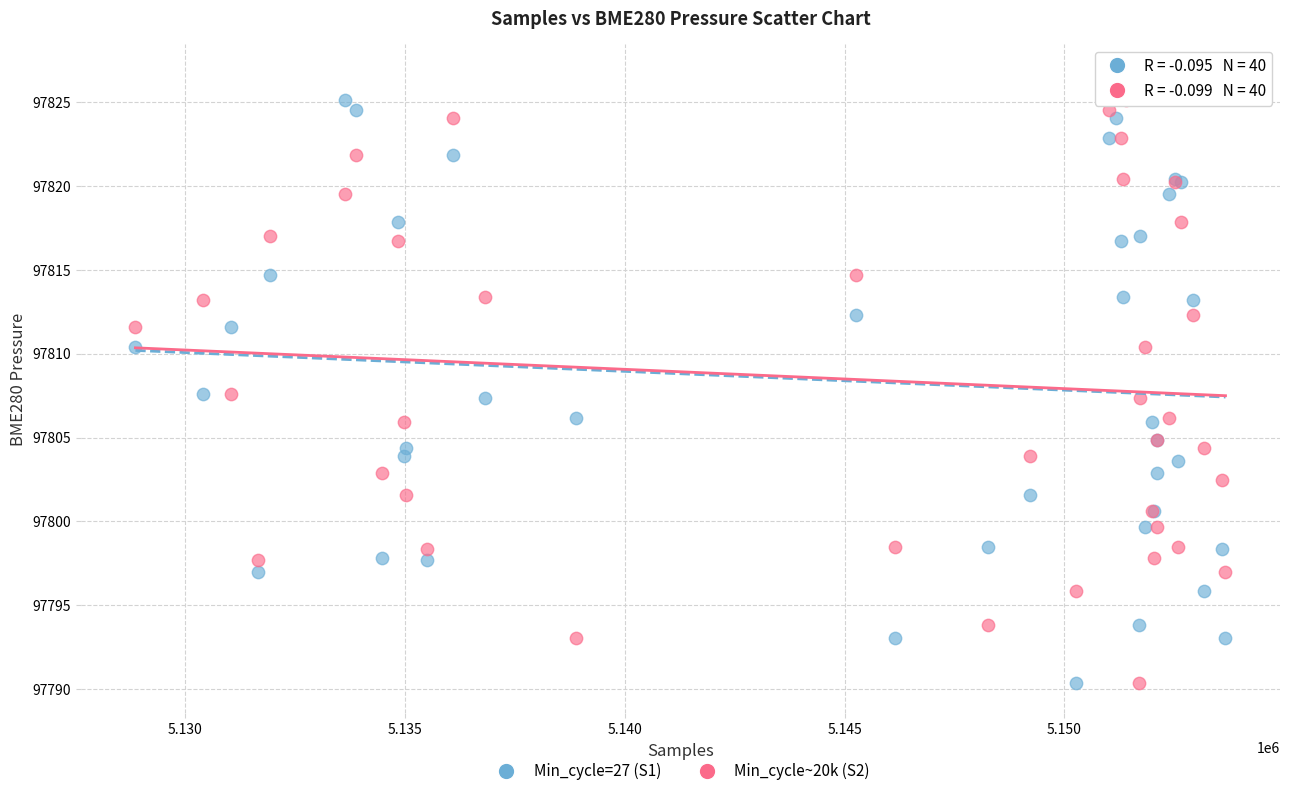

What are all the series names shown in the legend?

Min_cycle=27 (S1), Min_cycle~20k (S2)